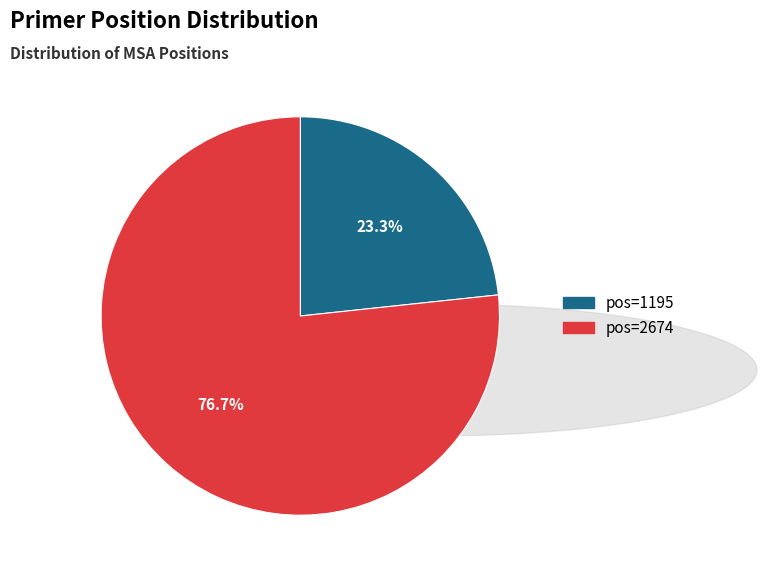

Does any single category account for the majority?

Yes